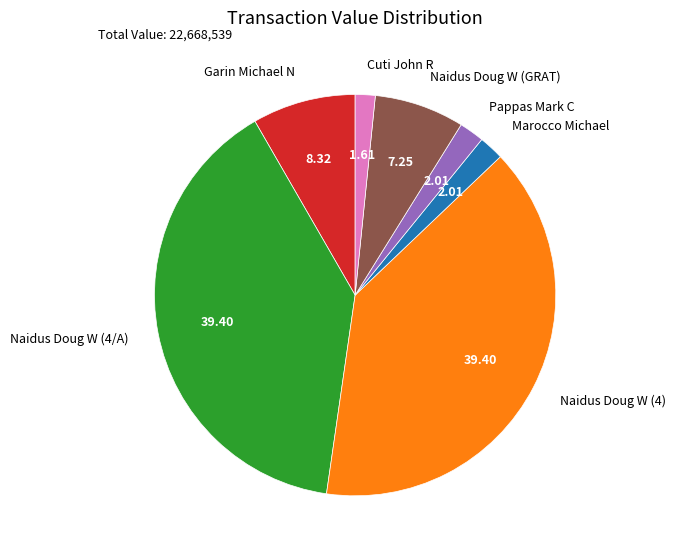

Is Naidus Doug W (GRAT) the majority of the pie?

No